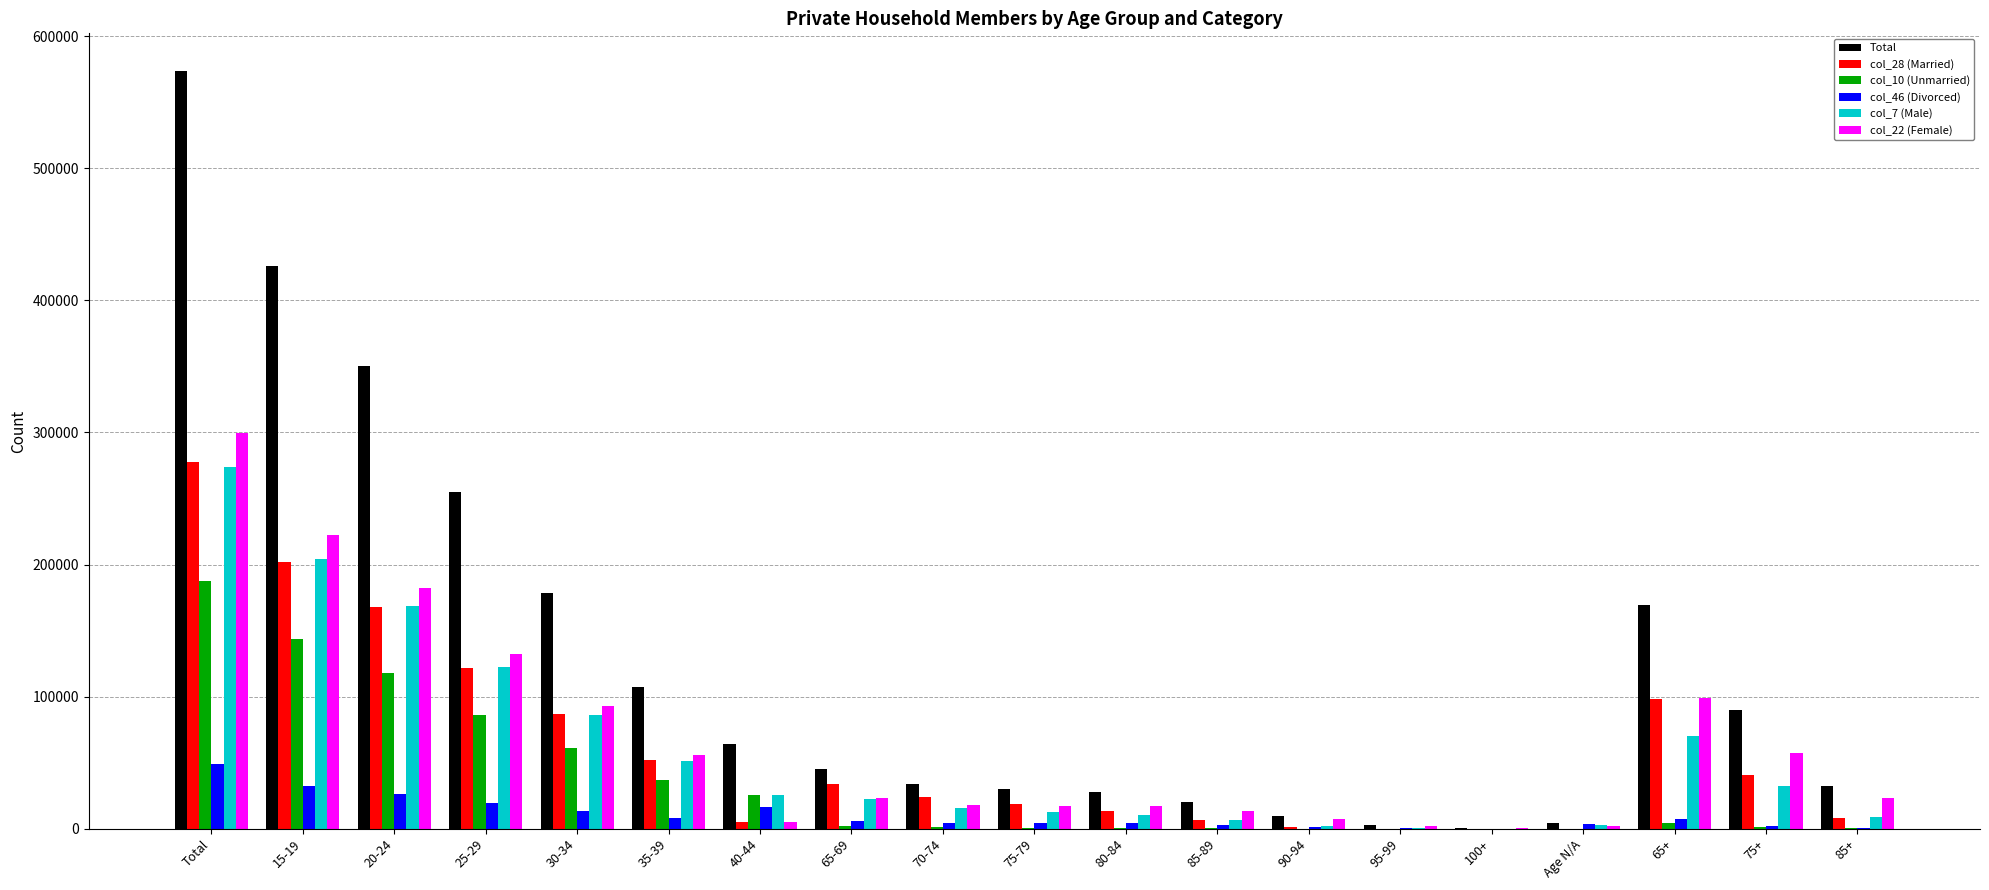

True or false: col_28 (Married) has a value of 0 at Age N/A.

True